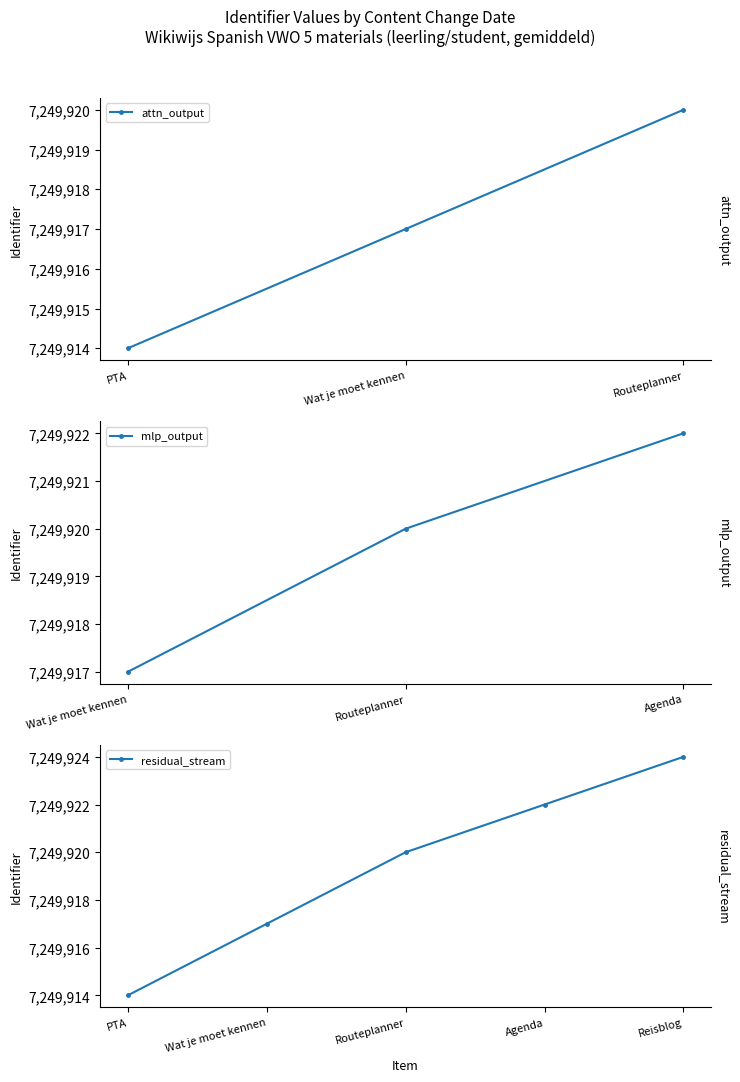

Is it true that residual_stream equals 7249917 at Wat je moet kennen?

True